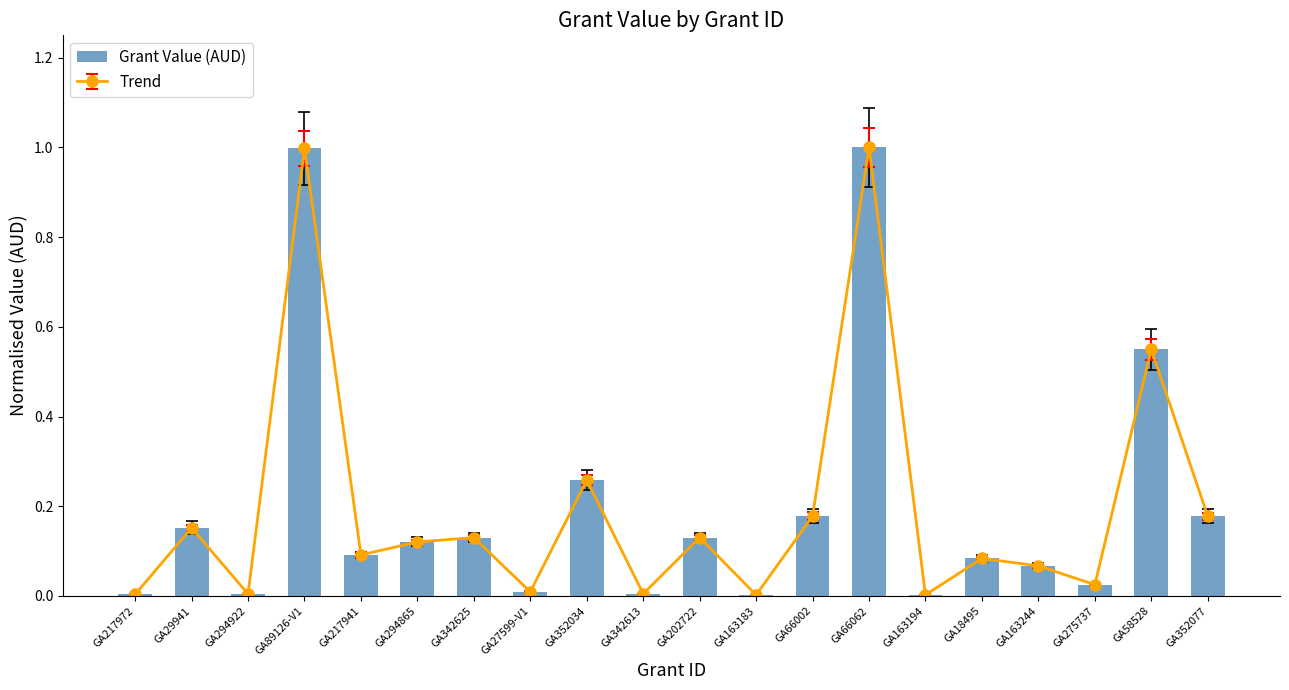

The value at GA352034 is 0.4. True or false?

False